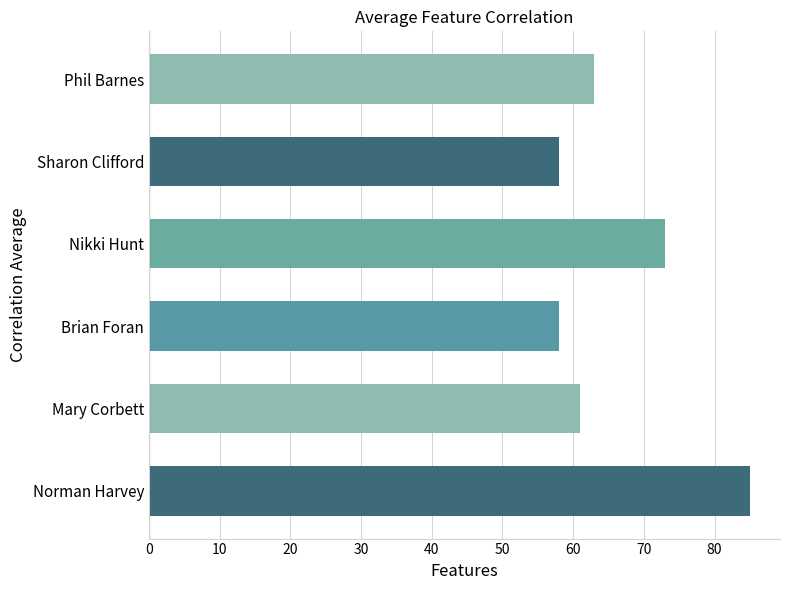

Does the chart contain stacked bars?

No